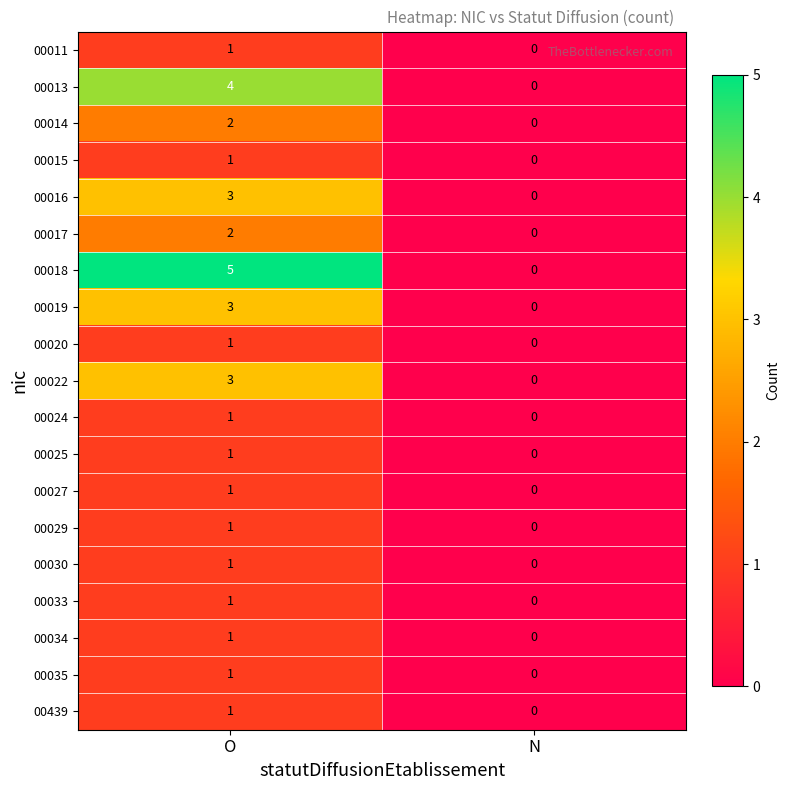

List the labels in order of 00015 value, largest first.

O, N